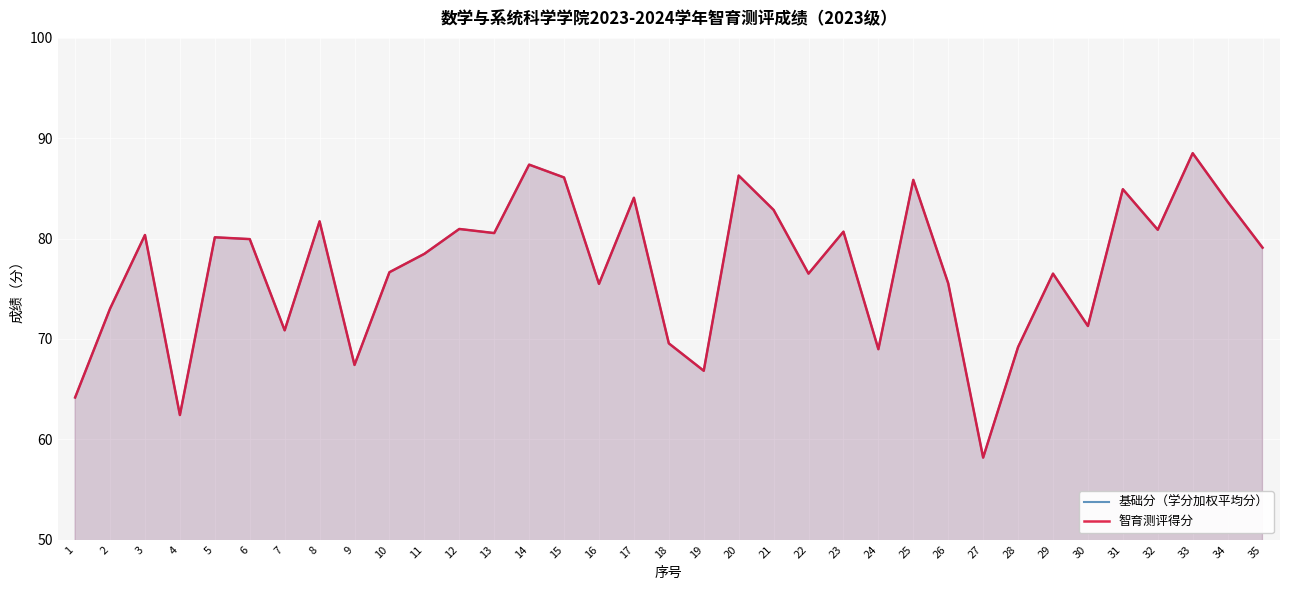

What is the total value across all series at 28?

138.4